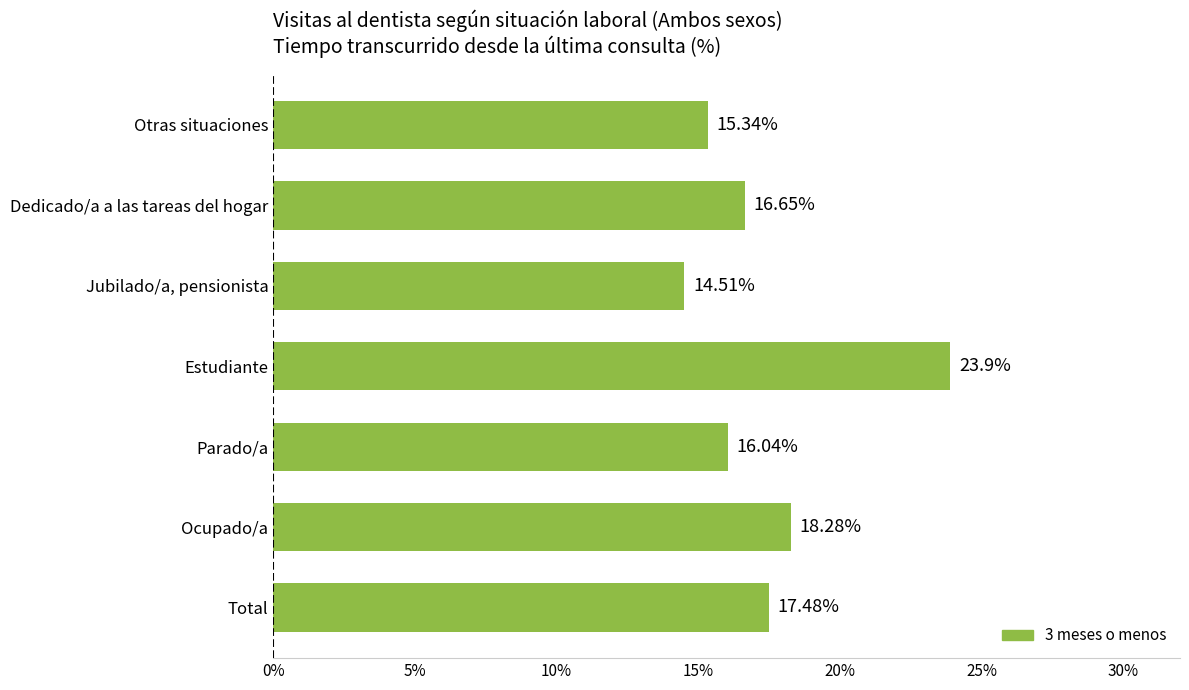

List the labels in order of value, smallest first.

Jubilado/a, pensionista, Otras situaciones, Parado/a, Dedicado/a a las tareas del hogar, Total, Ocupado/a, Estudiante